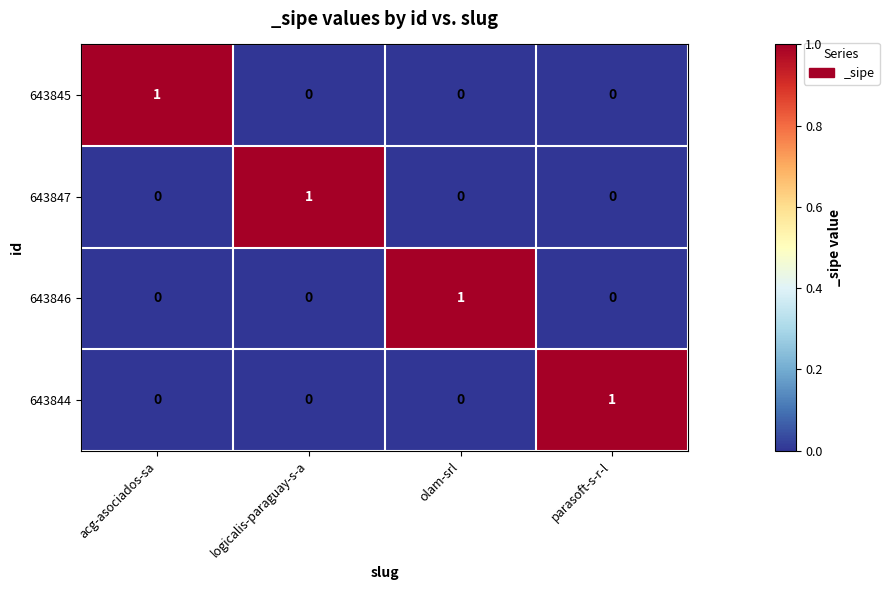

Count the 643845 values in the range 0 to 1.

4